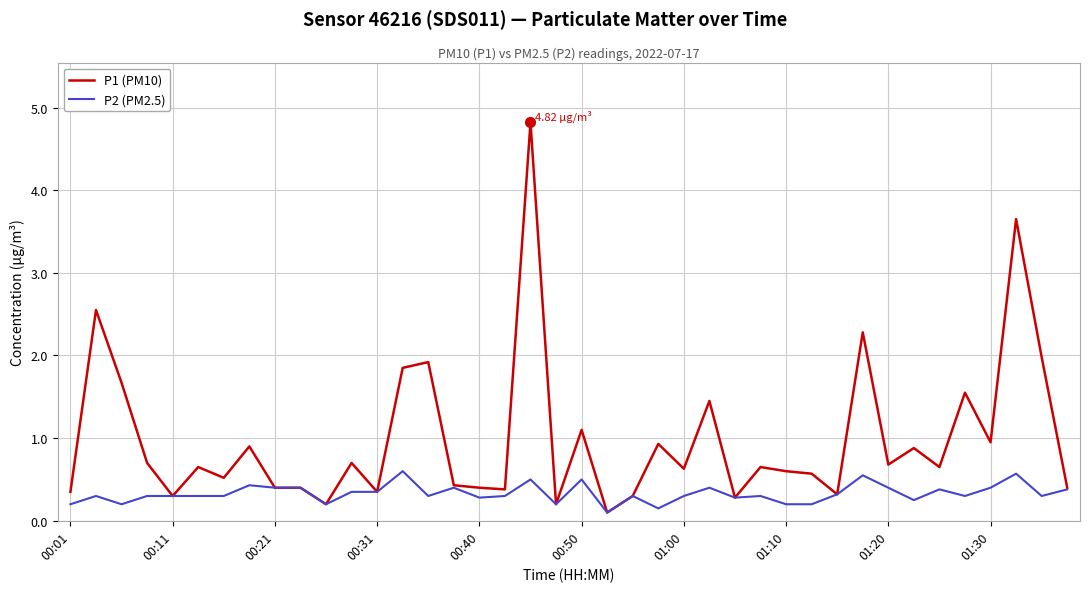

List the series in order of their peak value, lowest first.

P2 (PM2.5), P1 (PM10)